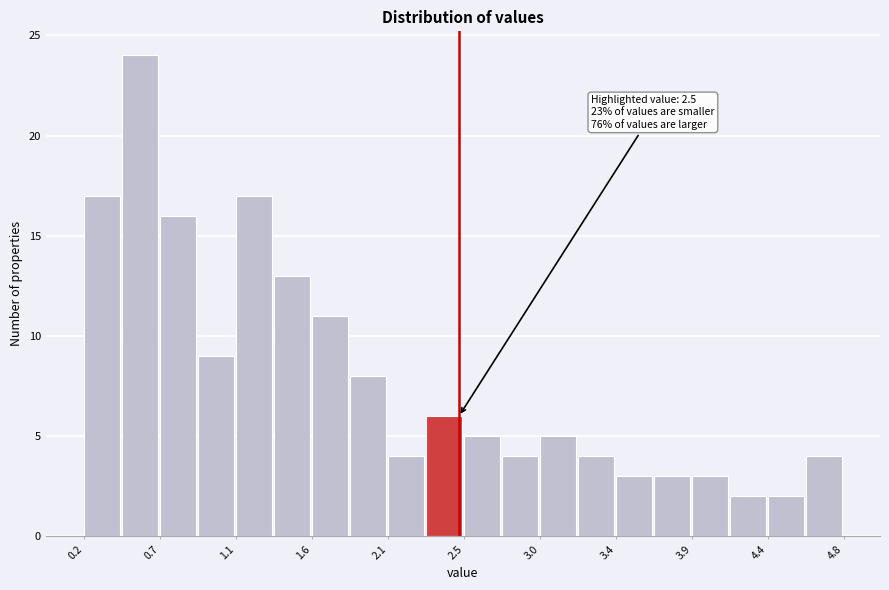

Which range on the x-axis has the tallest bar?

0.46 to 0.69